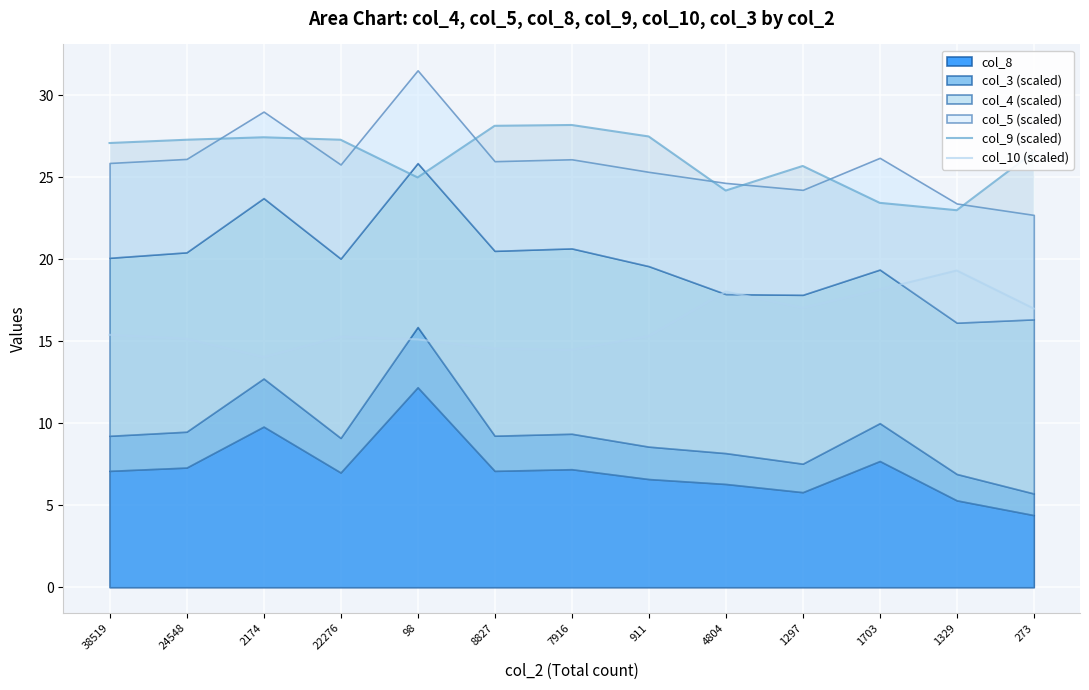

True or false: col_10 (scaled) has a value of 25.3 at 38519.

False